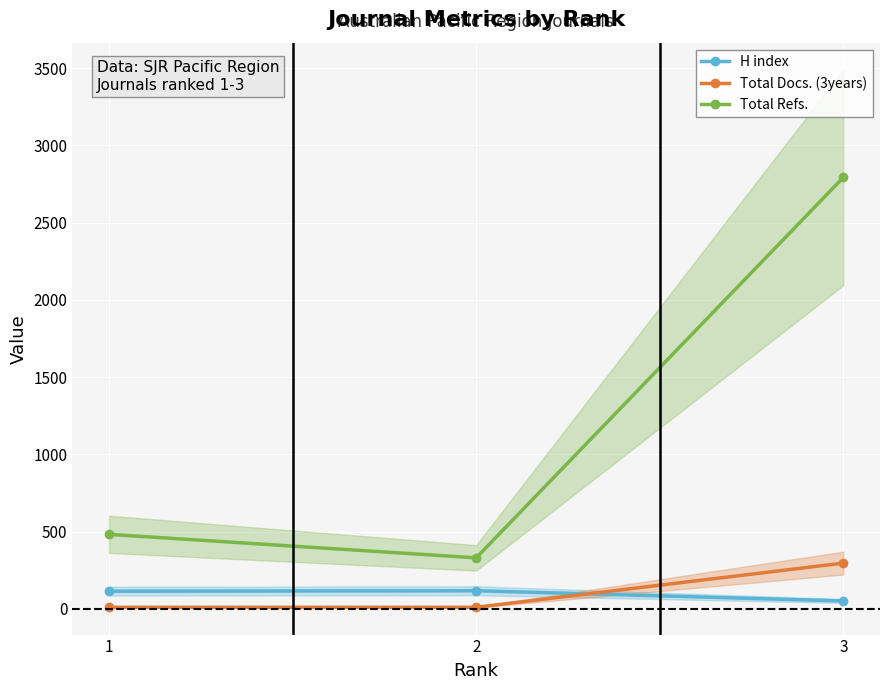

Is it true that Total Refs. equals 330 at 2?

True